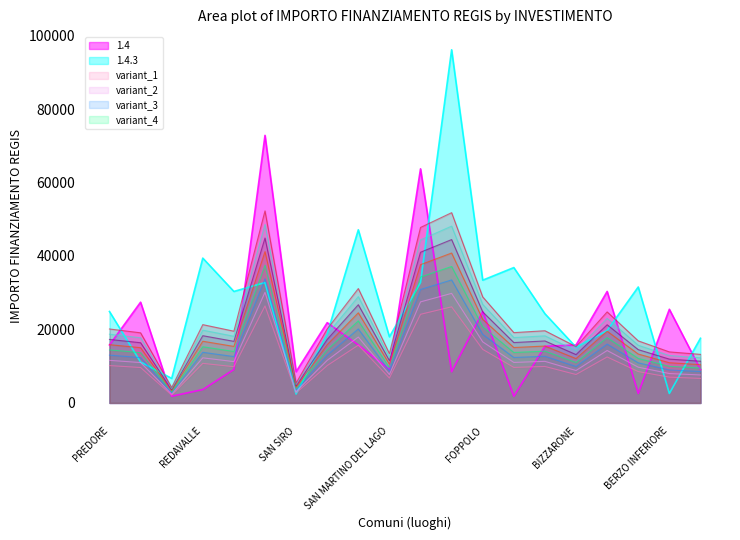

What is the sum of the 1.4.3 values at UGGIATE CON RONAGO and CAZZAGO BRABBIA?

43097